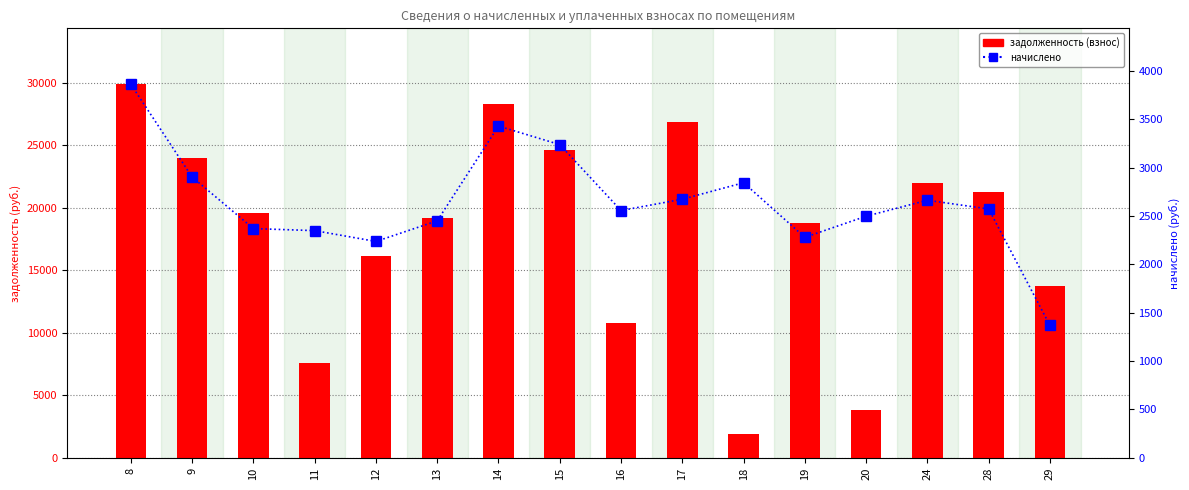

Which series has the largest range (max minus min)?

задолженность (взнос)